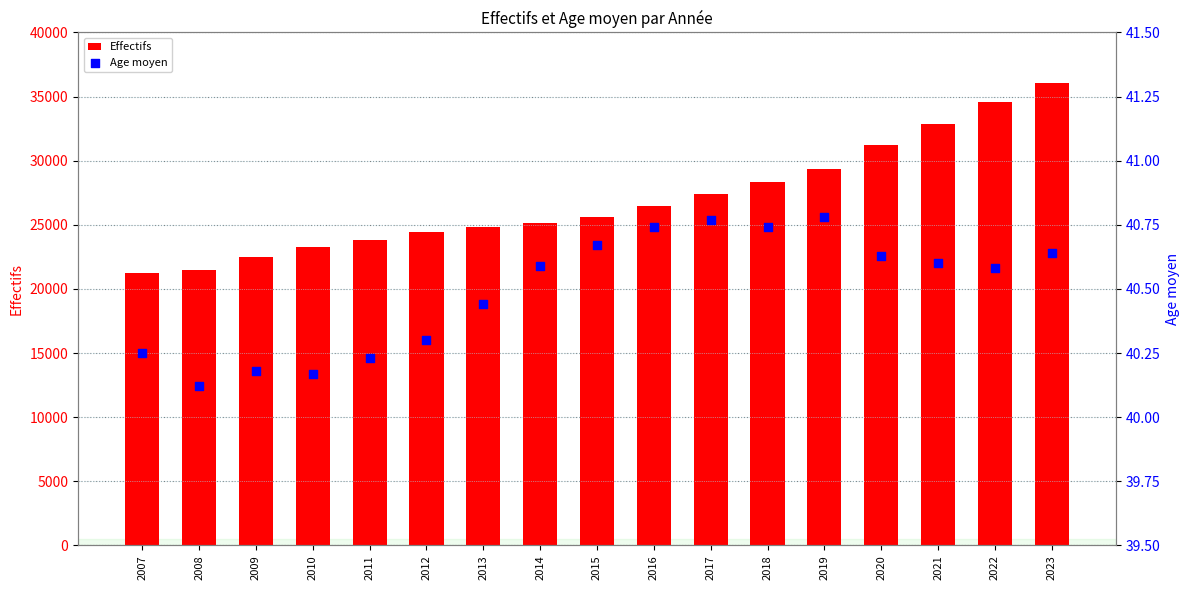

Is the value of Age moyen at 2014 greater than the value of Effectifs at 2007?

No